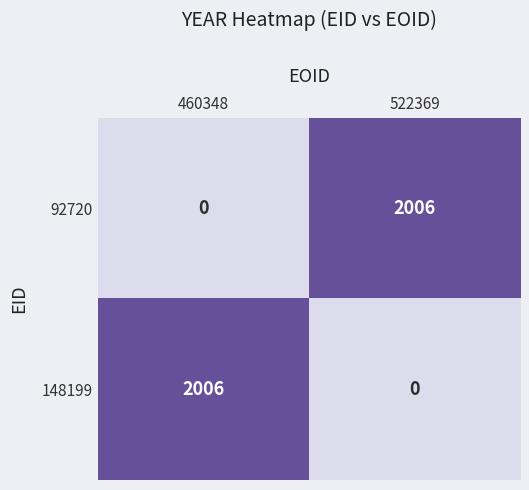

How many values in the 148199 series are below 2006?

1